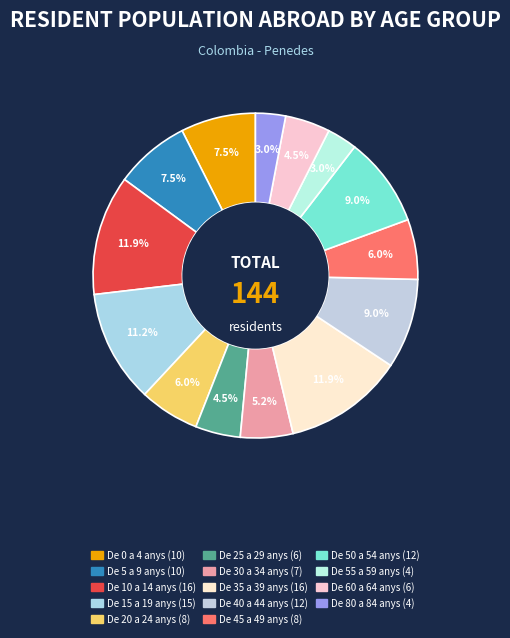

How many segments does this pie chart have?

14